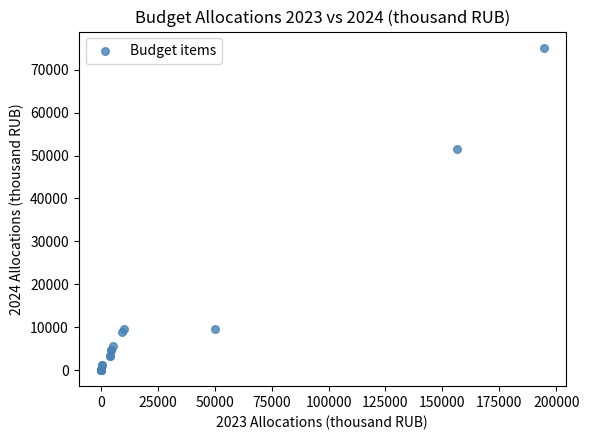

What Y value in the scatter plot is closest to 37565?

51403.1